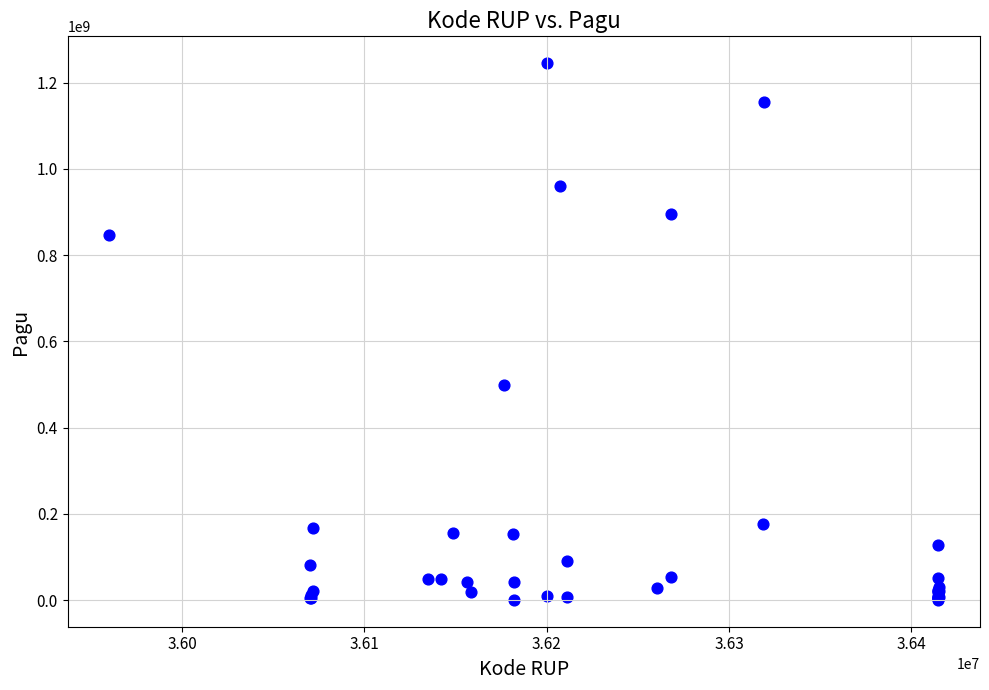

What Y value in the scatter plot is closest to 622840000?

499932000